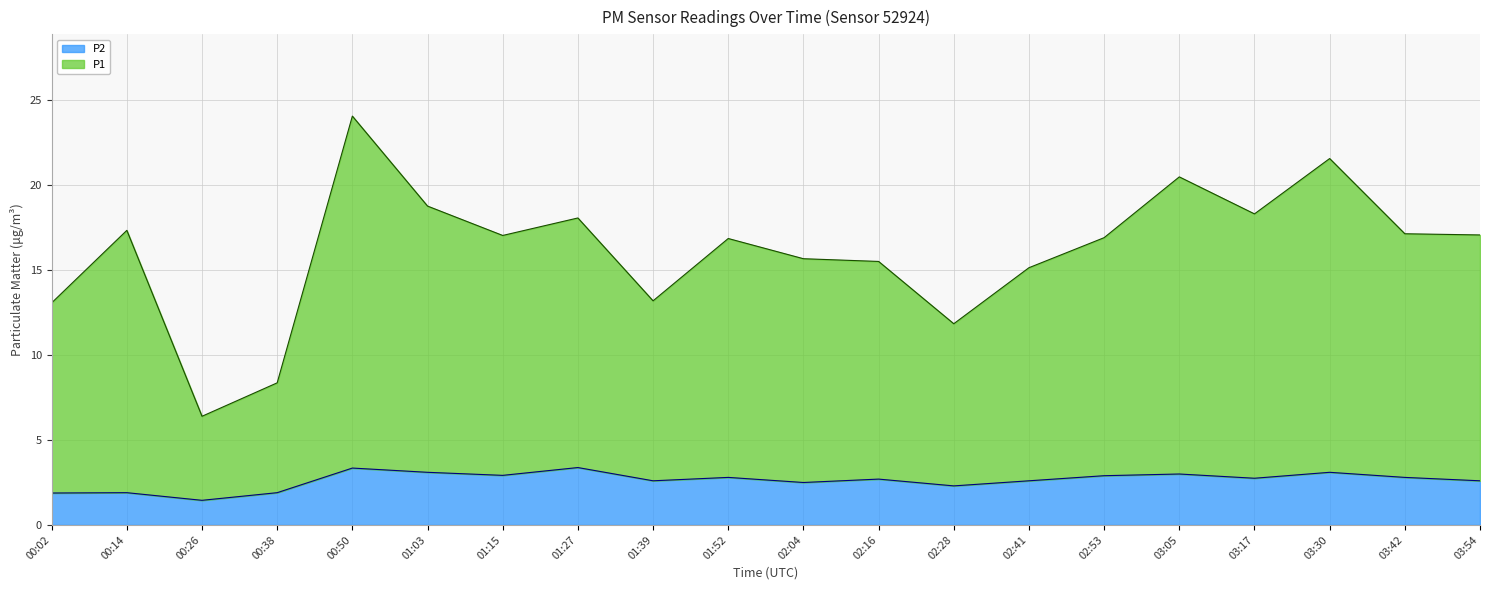

What is the greatest value displayed?

24.1